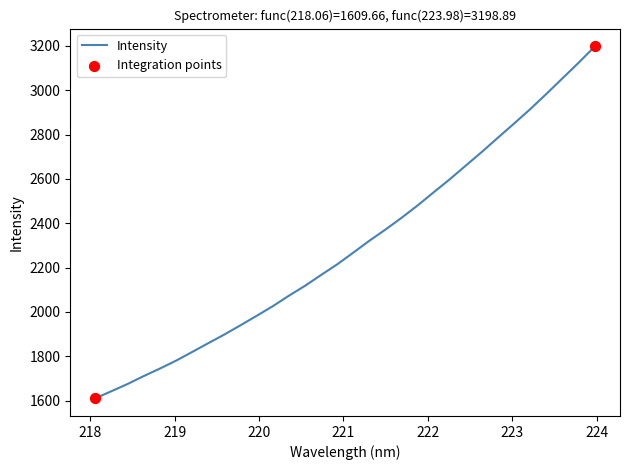

What is the difference between the maximum and minimum values?

1589.2